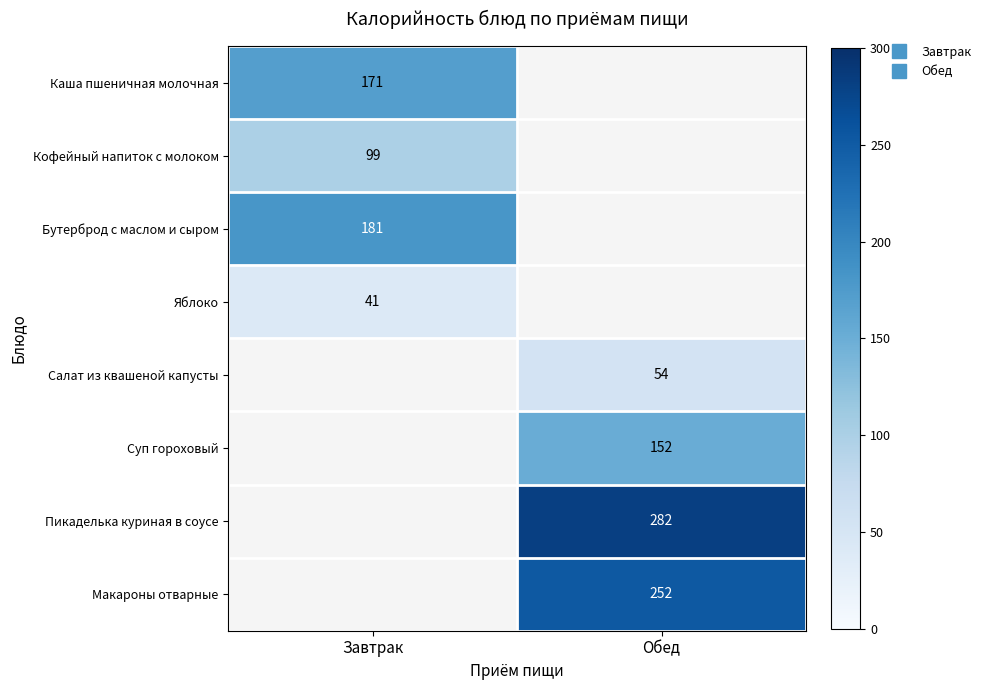

True or false: Пикаделька куриная в соусе has a value of 282.0 at Обед.

True